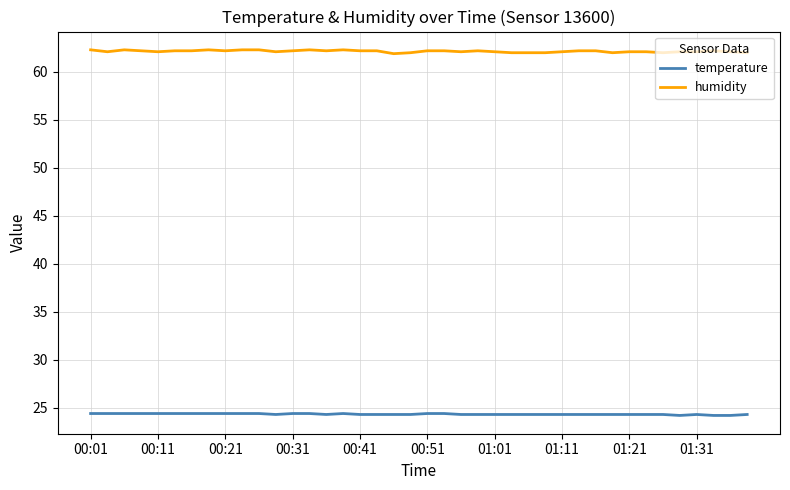

List the series in order of their peak value, highest first.

humidity, temperature